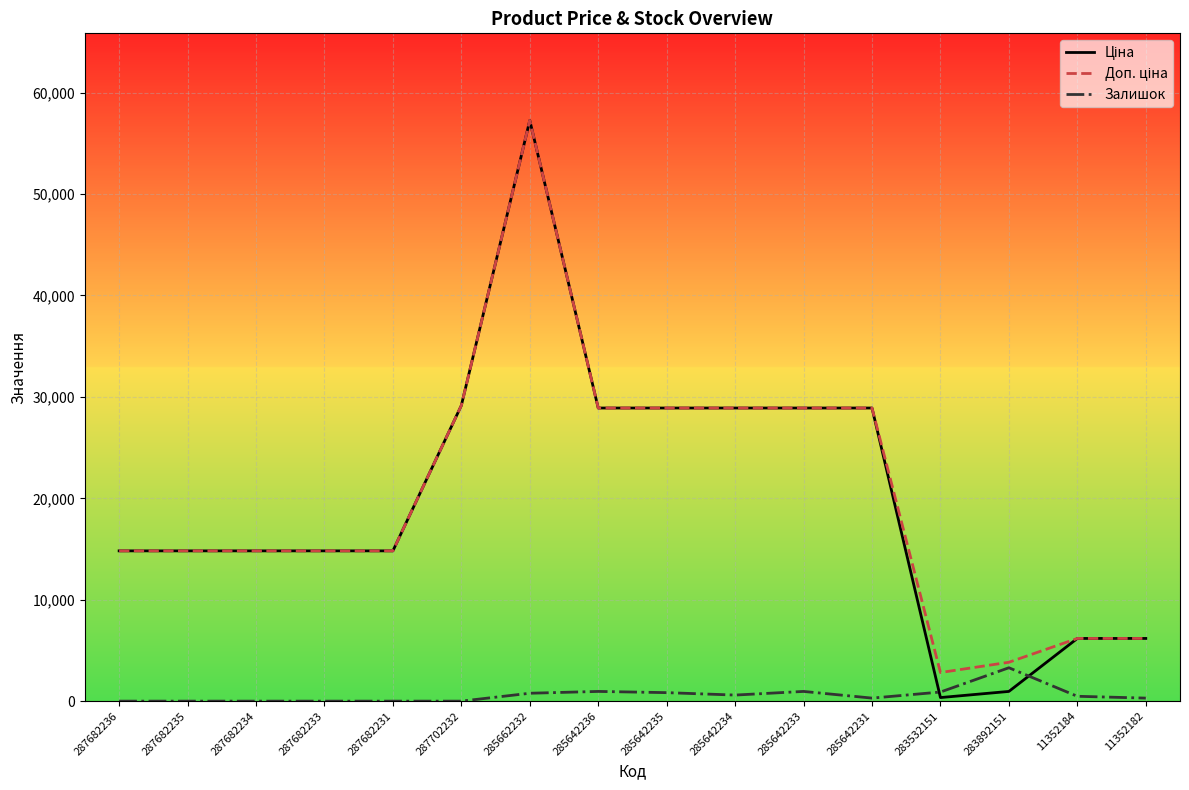

What is the maximum value for Залишок?

3292.3